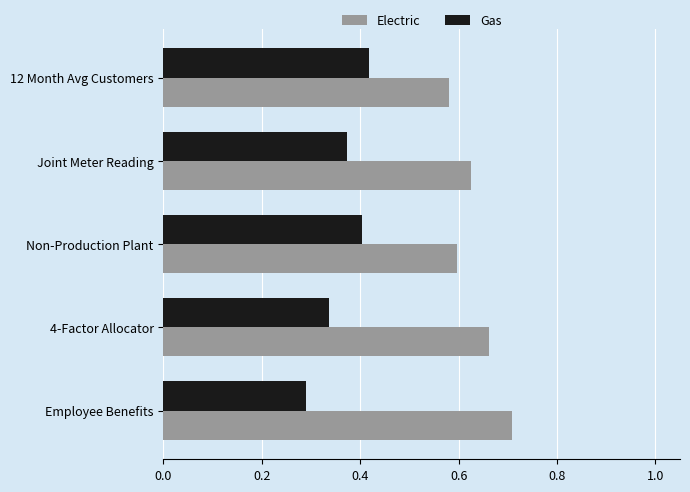

Where is Gas nearest to the value 0?

Employee Benefits